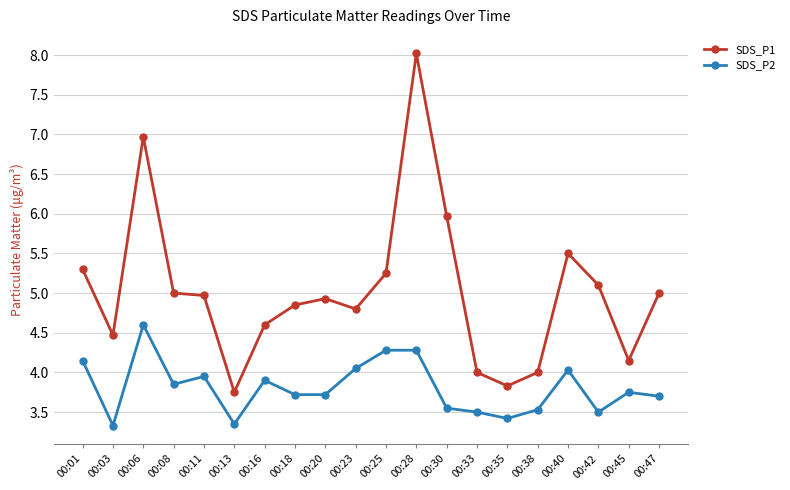

What is the difference between the highest and lowest values at 00:30?

2.4